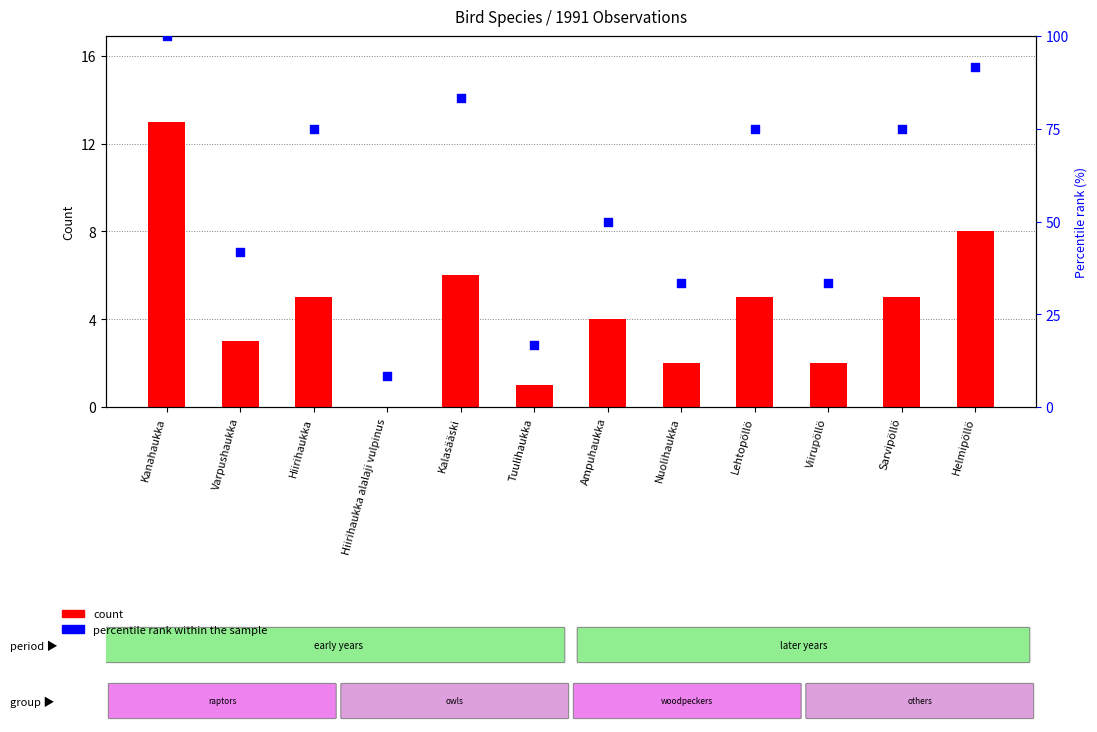

What is the total value across all series at Varpushaukka?

44.7